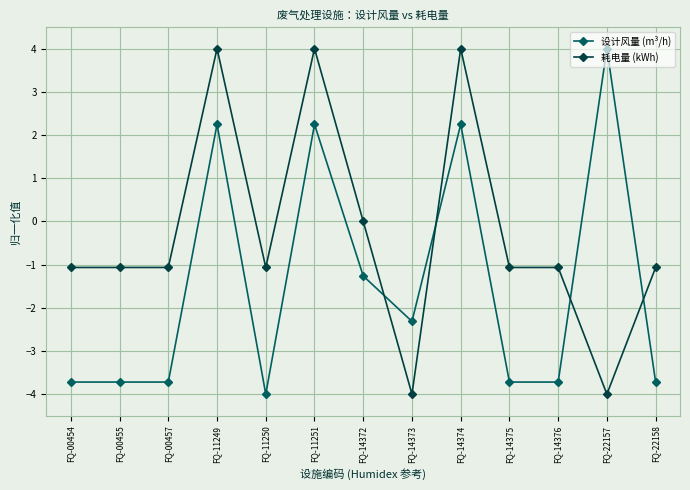

After their last crossing, which series has the higher values: 设计风量 (m³/h) or 耗电量 (kWh)?

耗电量 (kWh)